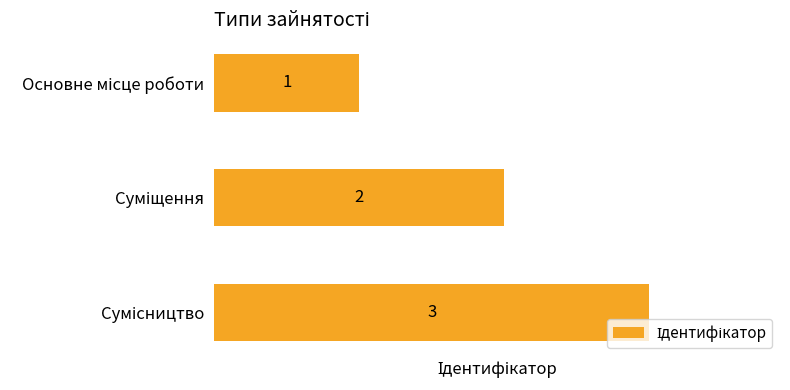

Are the bars grouped side by side (vs. stacked)?

No